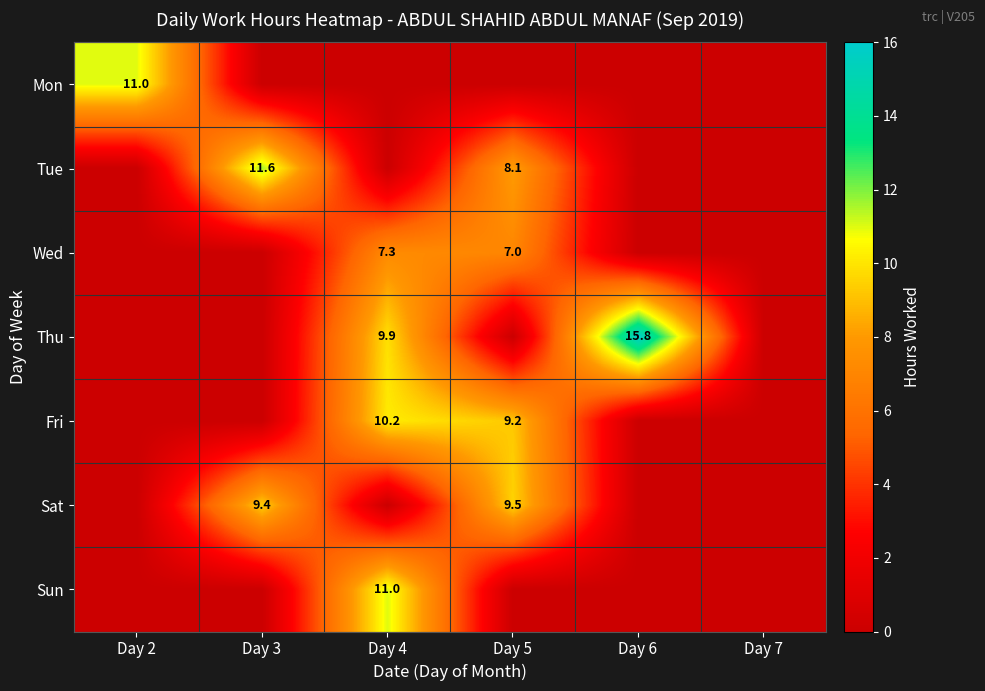

What is the spread (max minus min) of values at Day 2?

11.0